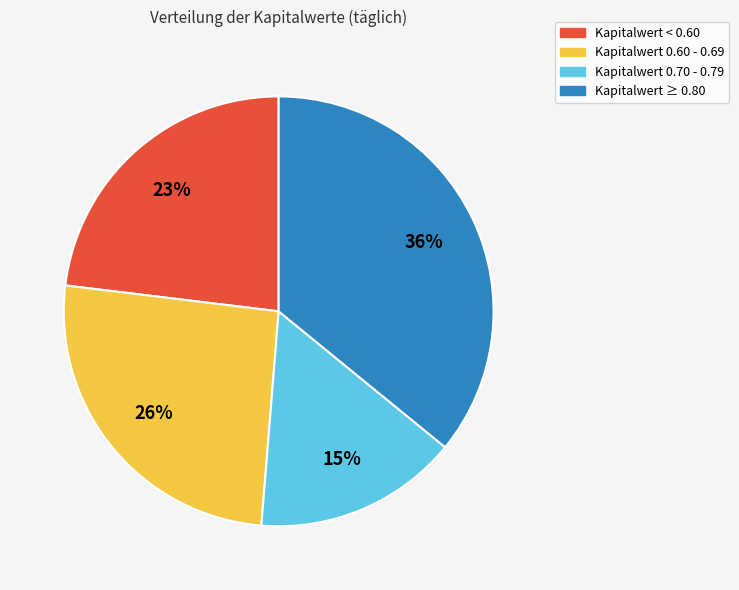

Do Kapitalwert 0.70 - 0.79 and Kapitalwert < 0.60 together represent more than half of the pie?

No